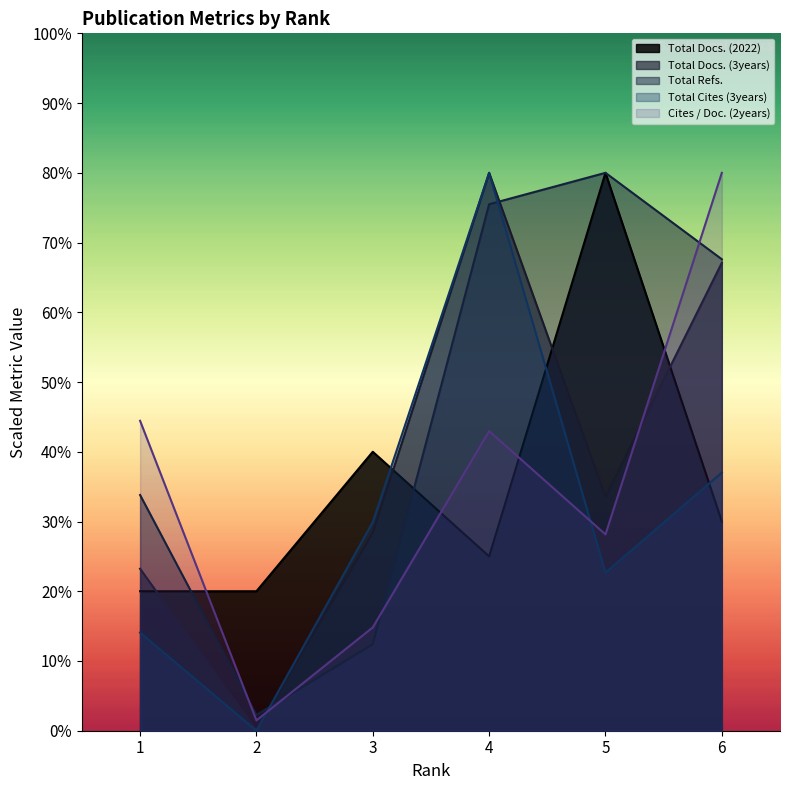

In Cites / Doc. (2years), how many points are higher than both neighbors (excluding endpoints)?

1